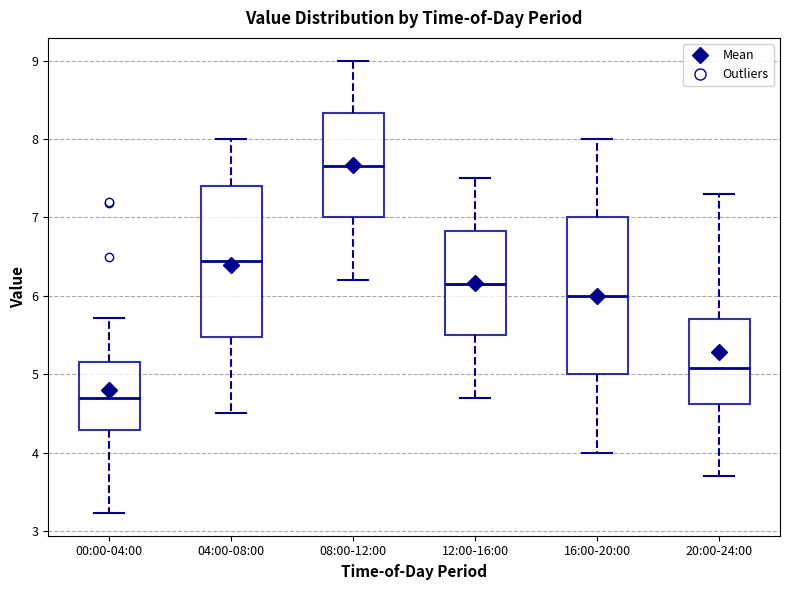

Reading left to right, transcribe this box plot: for each box, give where its median line is, the range the box spans, and where its two whiskers end, as read against the y-axis. The values are not printed on the chart, so give them approximately, as read against the axis.

00:00-04:00: median 4.7, box 4.3 to 5.2, whiskers 3.2 to 5.7
04:00-08:00: median 6.5, box 5.5 to 7.4, whiskers 4.5 to 8.0
08:00-12:00: median 7.7, box 7.0 to 8.3, whiskers 6.2 to 9.0
12:00-16:00: median 6.2, box 5.5 to 6.8, whiskers 4.7 to 7.5
16:00-20:00: median 6.0, box 5.0 to 7.0, whiskers 4.0 to 8.0
20:00-24:00: median 5.1, box 4.6 to 5.7, whiskers 3.7 to 7.3